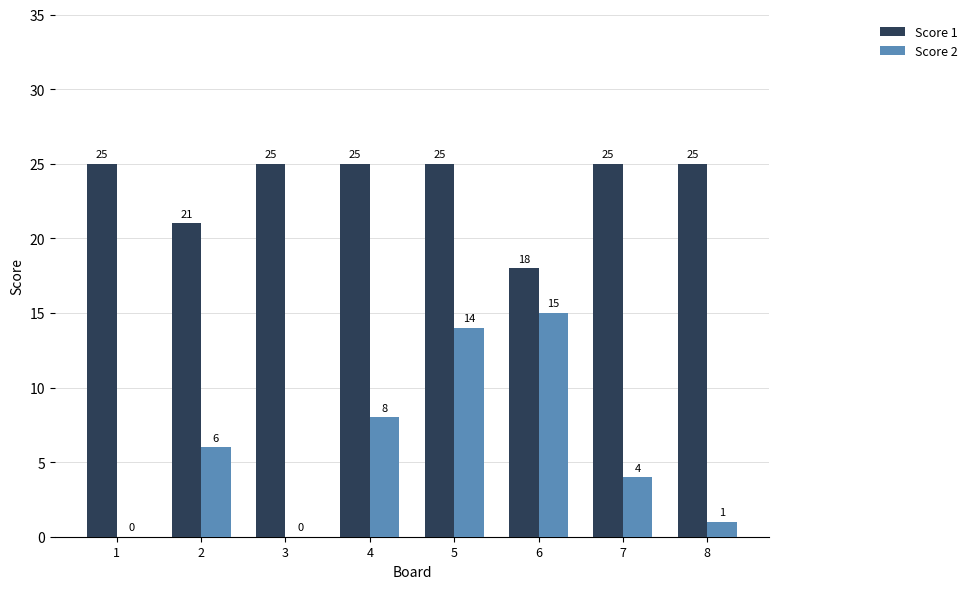

What is the total value across all series at 7?

29